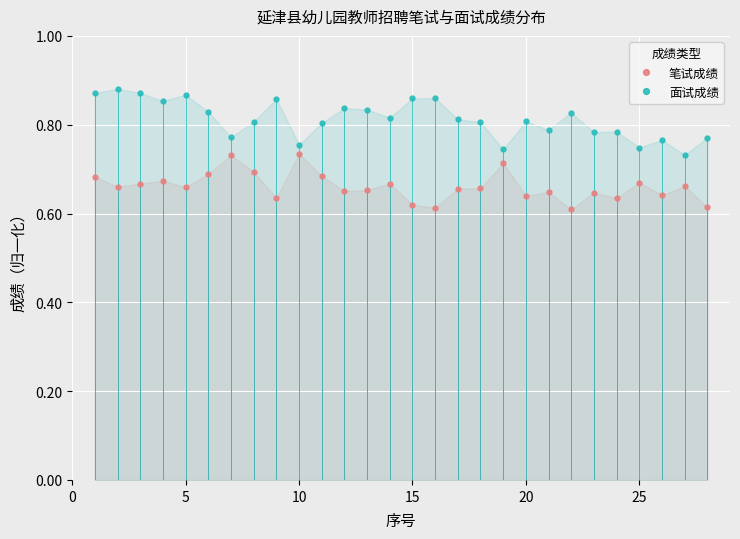

What is the sum of the 笔试成绩 values at 23 and 24?

1.3